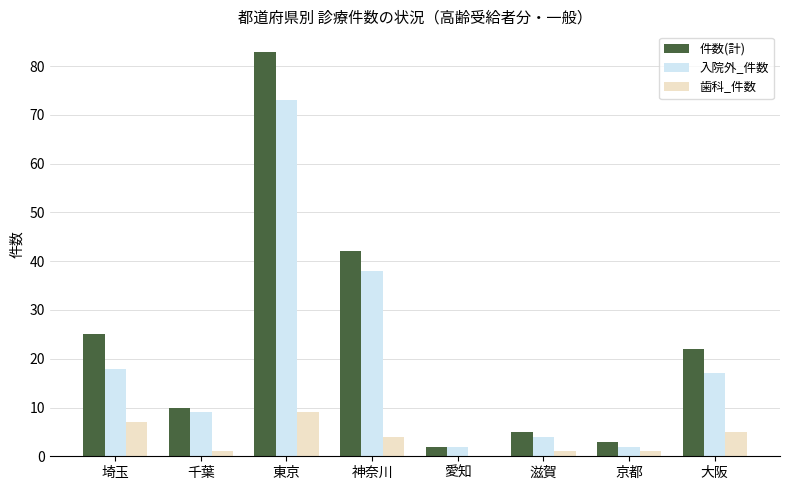

Which series changed the most between 千葉 and 東京?

件数(計)